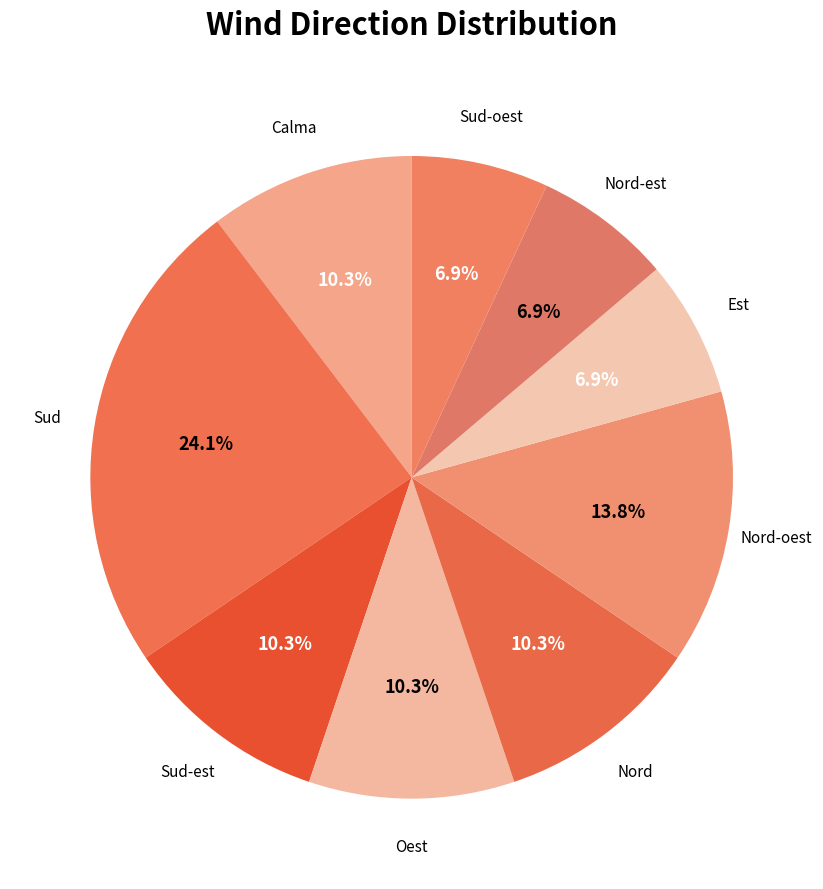

What is the total percentage of Sud-est and Sud-oest?

17.2%